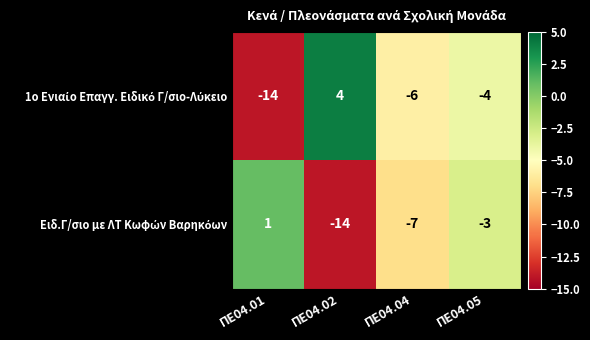

Count the number of data series in this chart.

2